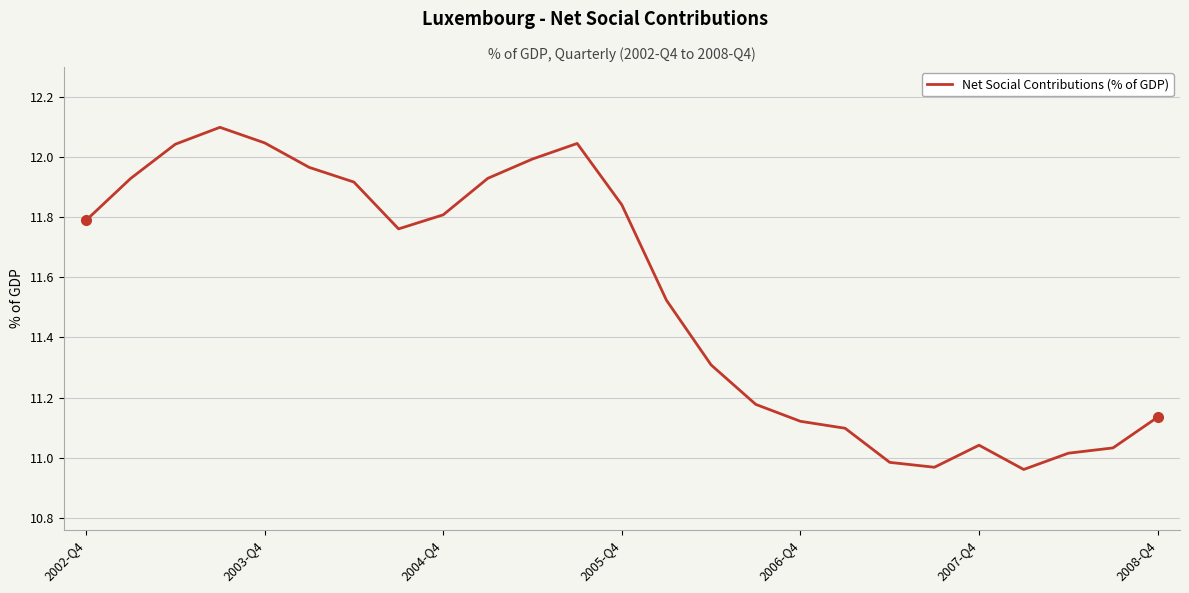

How many interior local peaks (higher than both neighbors) does the data have?

3